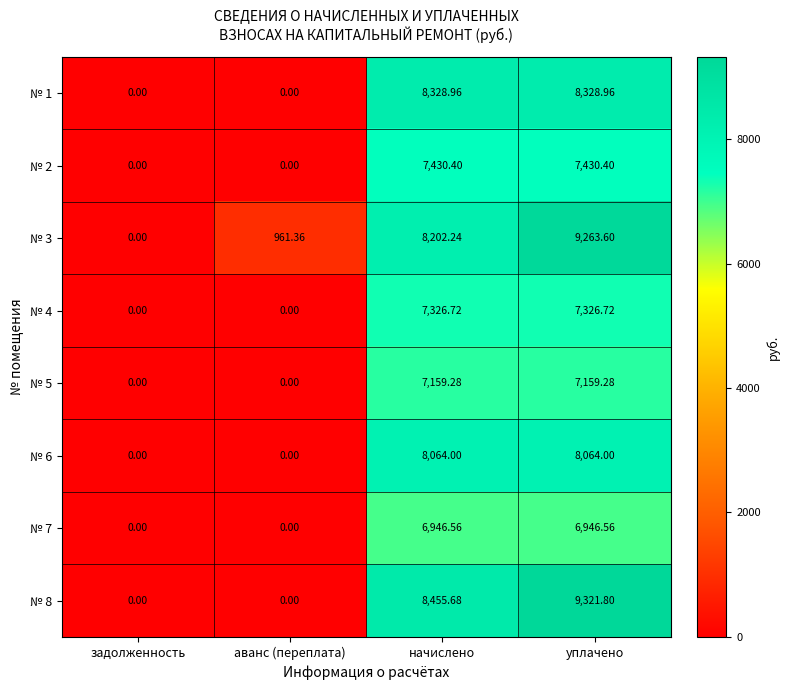

Where does the № 8 series first go above 8455?

начислено